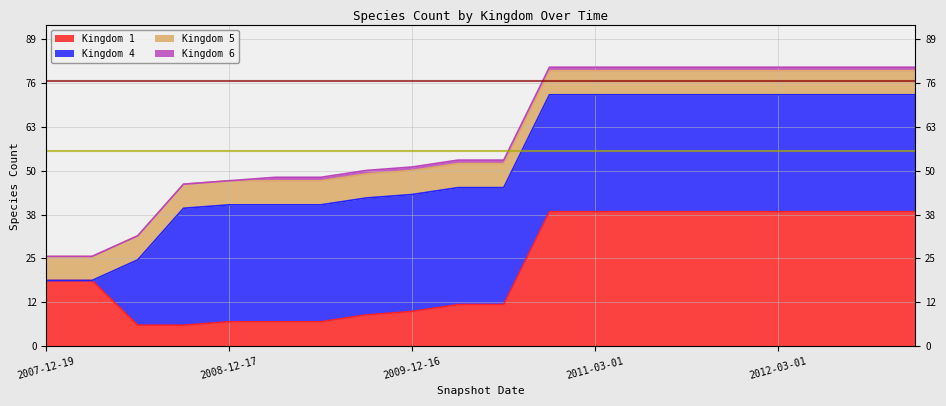

What are all the series names shown in the legend?

Kingdom 1, Kingdom 4, Kingdom 5, Kingdom 6